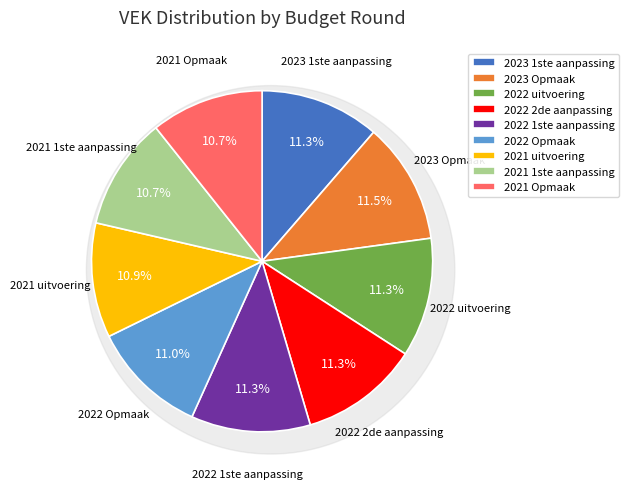

How many segments does this pie chart have?

9